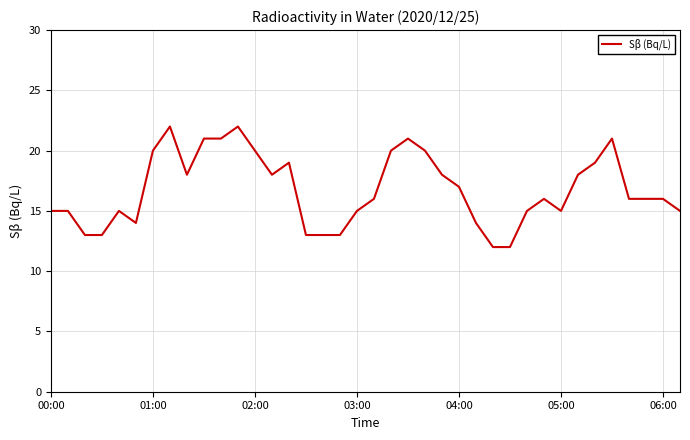

What is the greatest value displayed?

22